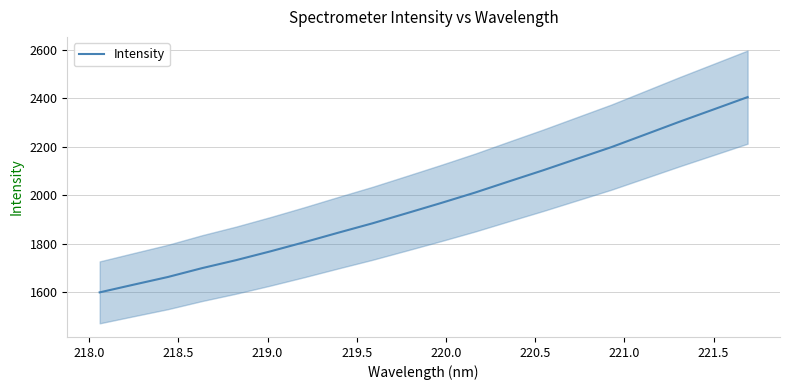

What is the difference between the second highest and minimum values?

755.4